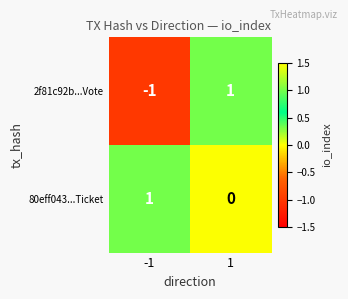

The value of 2f81c92b...Vote at 1 is 1. True or false?

True